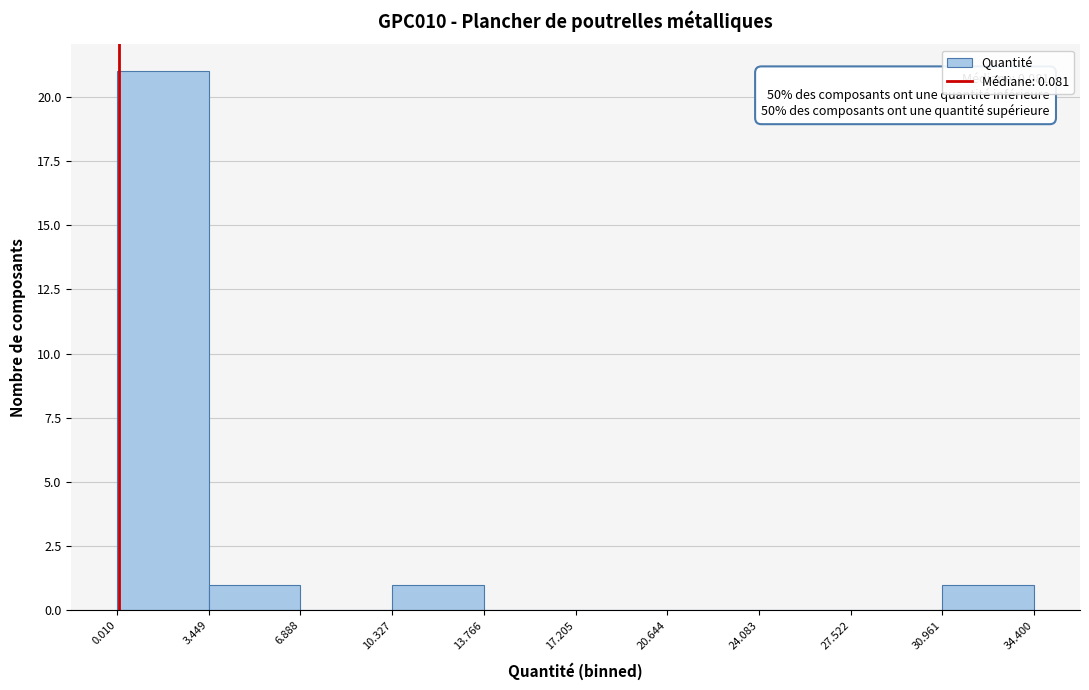

Which range on the x-axis has the tallest bar?

0.010 to 3.449